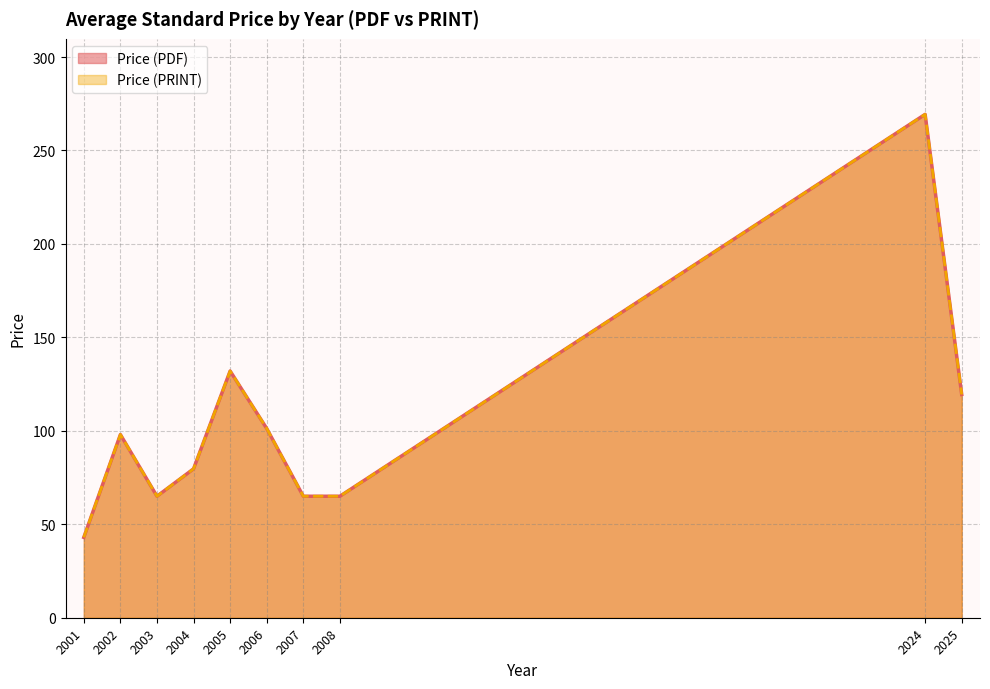

Where does the Price (PRINT) series first go above 98?

2005